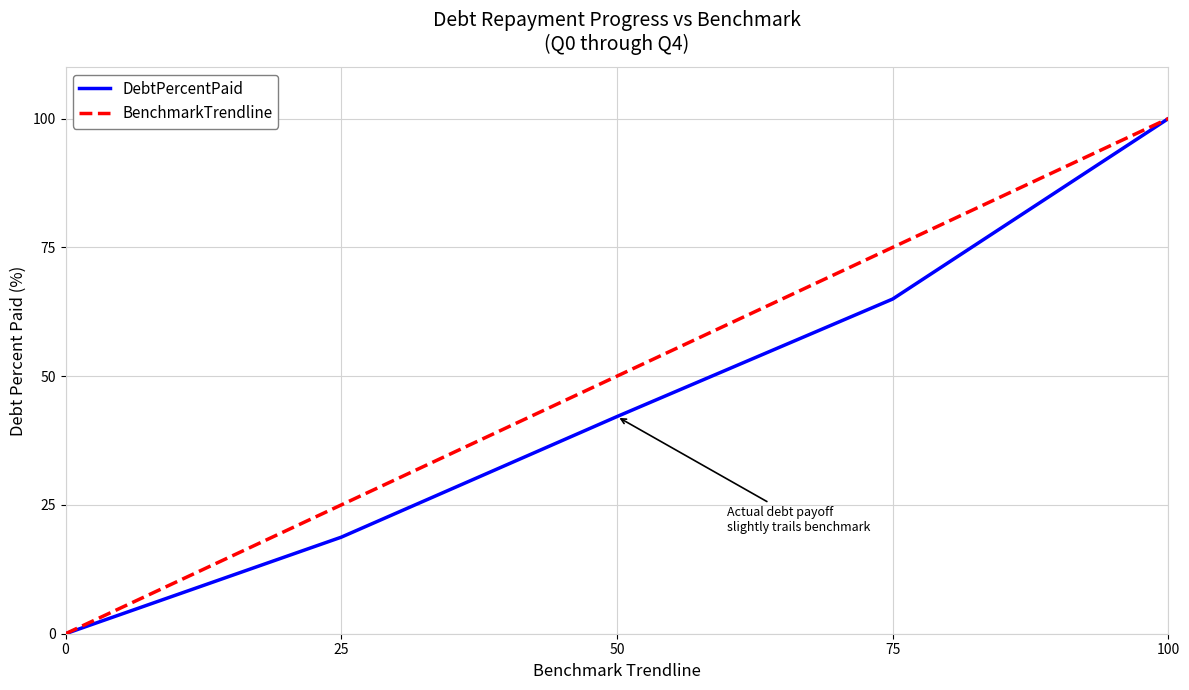

What is the greatest value displayed?

100.0